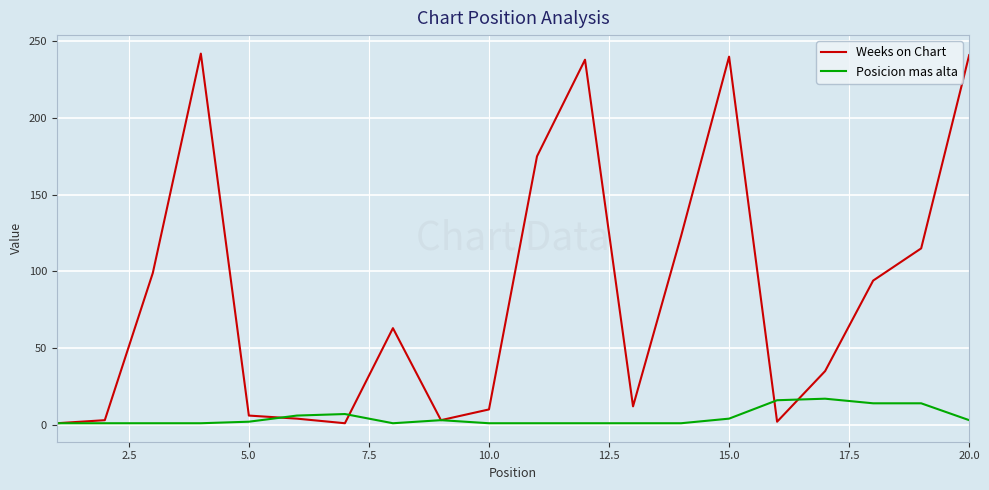

Which series has the widest spread of values?

Weeks on Chart